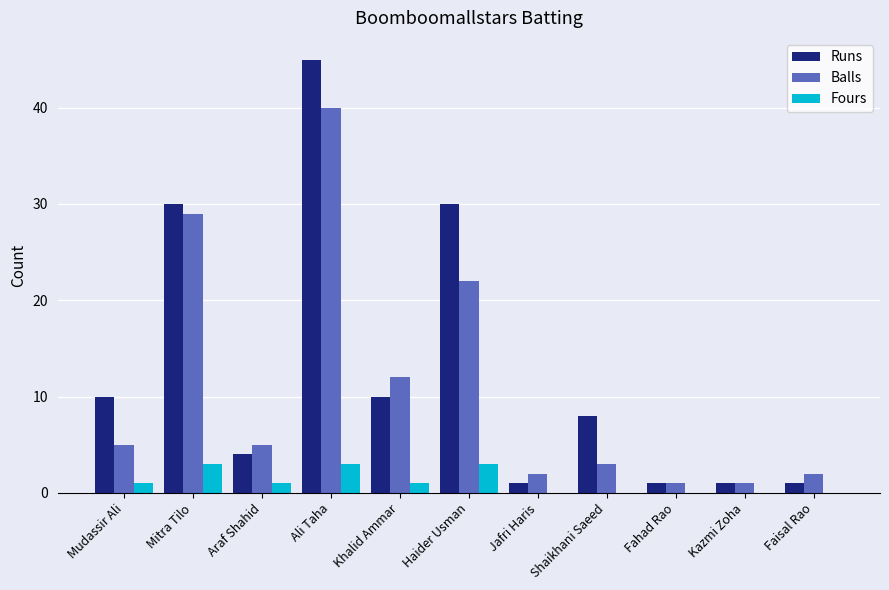

Which series has the largest range (max minus min)?

Runs